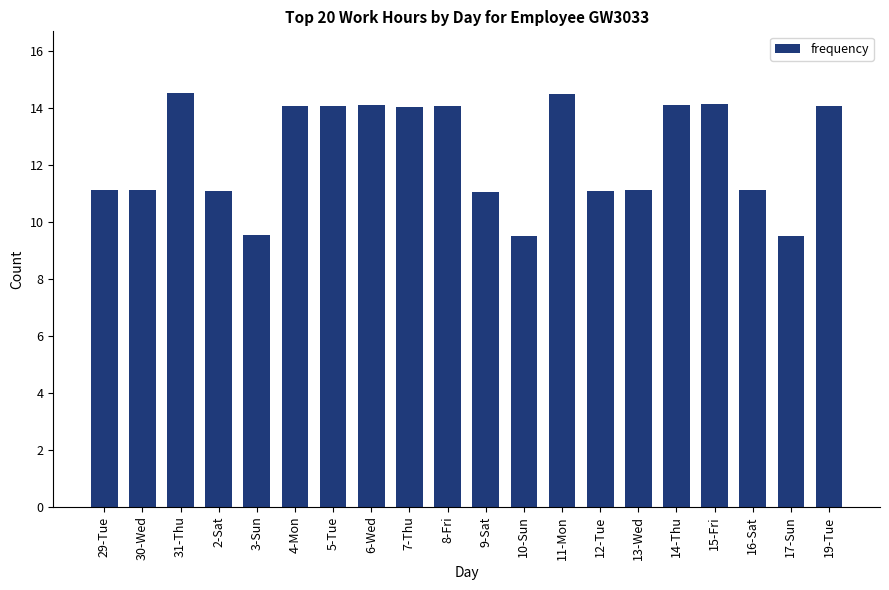

At which label does the data first exceed 14?

31-Thu